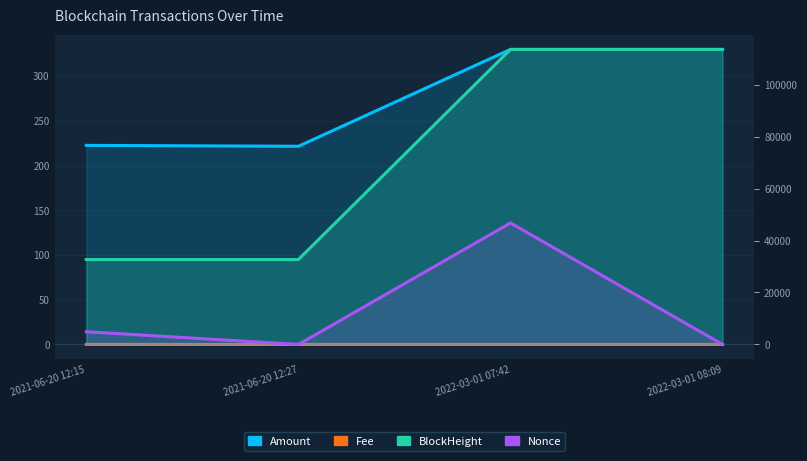

Reading left to right, list all the values displayed in this chart.

Amount: 2021-06-20 12:15=222.7	2021-06-20 12:27=221.7	2022-03-01 07:42=330.0	2022-03-01 08:09=330.0
Fee: 2021-06-20 12:15=0.0	2021-06-20 12:27=0.0	2022-03-01 07:42=0.0	2022-03-01 08:09=0.0
BlockHeight: 2021-06-20 12:15=32688.0	2021-06-20 12:27=32691.0	2022-03-01 07:42=113603.0	2022-03-01 08:09=113609.0
Nonce: 2021-06-20 12:15=4886.0	2021-06-20 12:27=0.0	2022-03-01 07:42=46782.0	2022-03-01 08:09=1.0